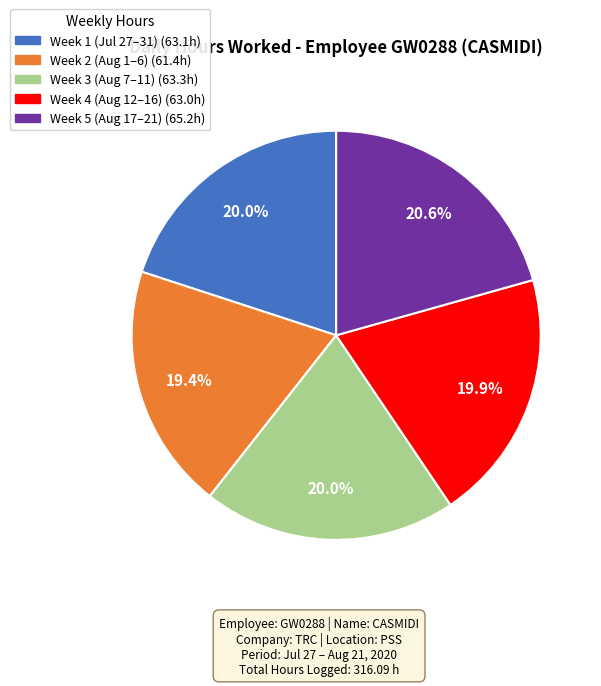

Is there any slice that represents more than half of the pie?

No